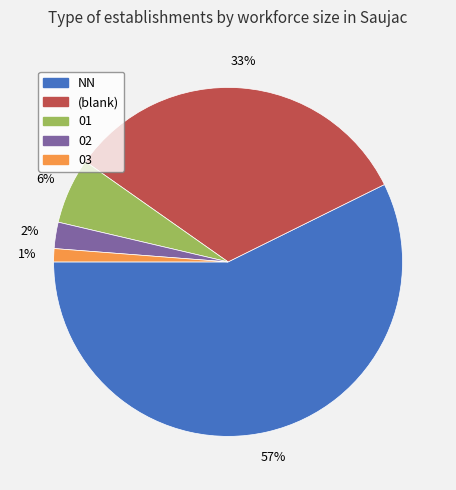

Count the number of slices in the pie.

5